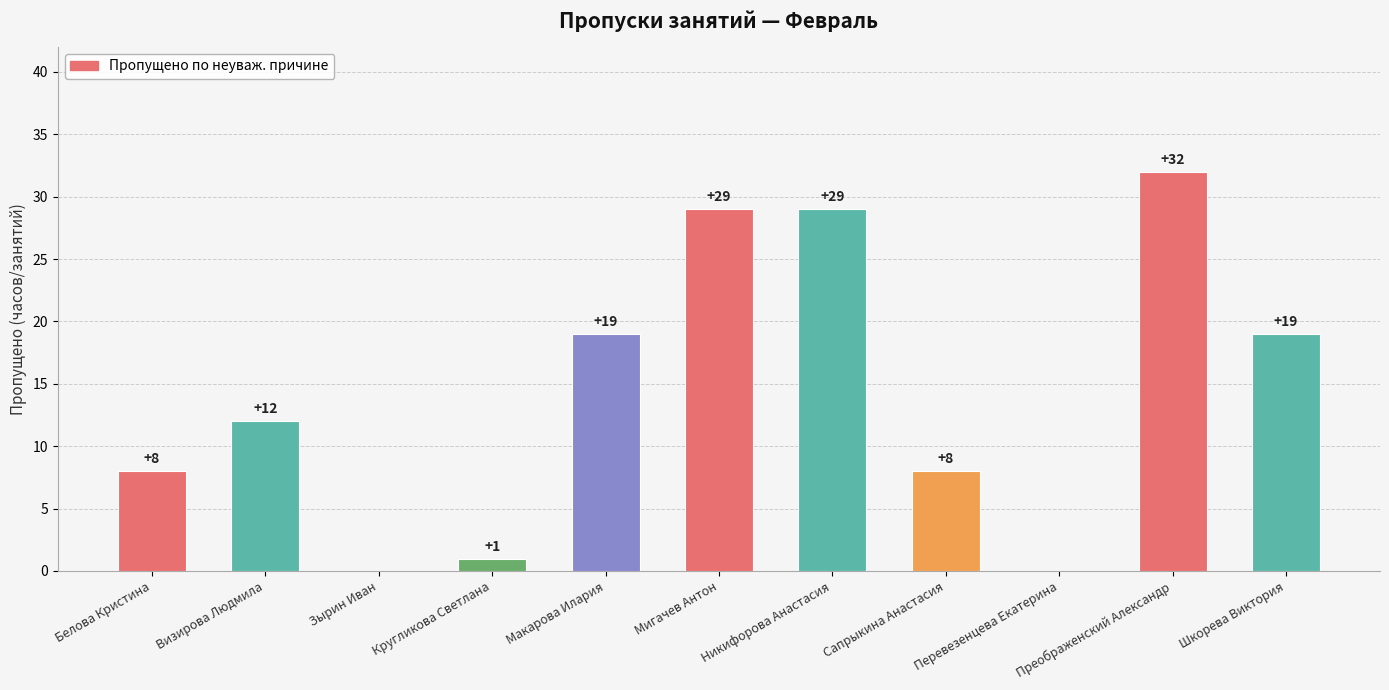

Reading right to left, transcribe all the data shown in this chart.

Шкорева Виктория=19	Преображенский Александр=32	Перевезенцева Екатерина=0	Сапрыкина Анастасия=8	Никифорова Анастасия=29	Мигачев Антон=29	Макарова Илария=19	Кругликова Светлана=1	Зырин Иван=0	Визирова Людмила=12	Белова Кристина=8